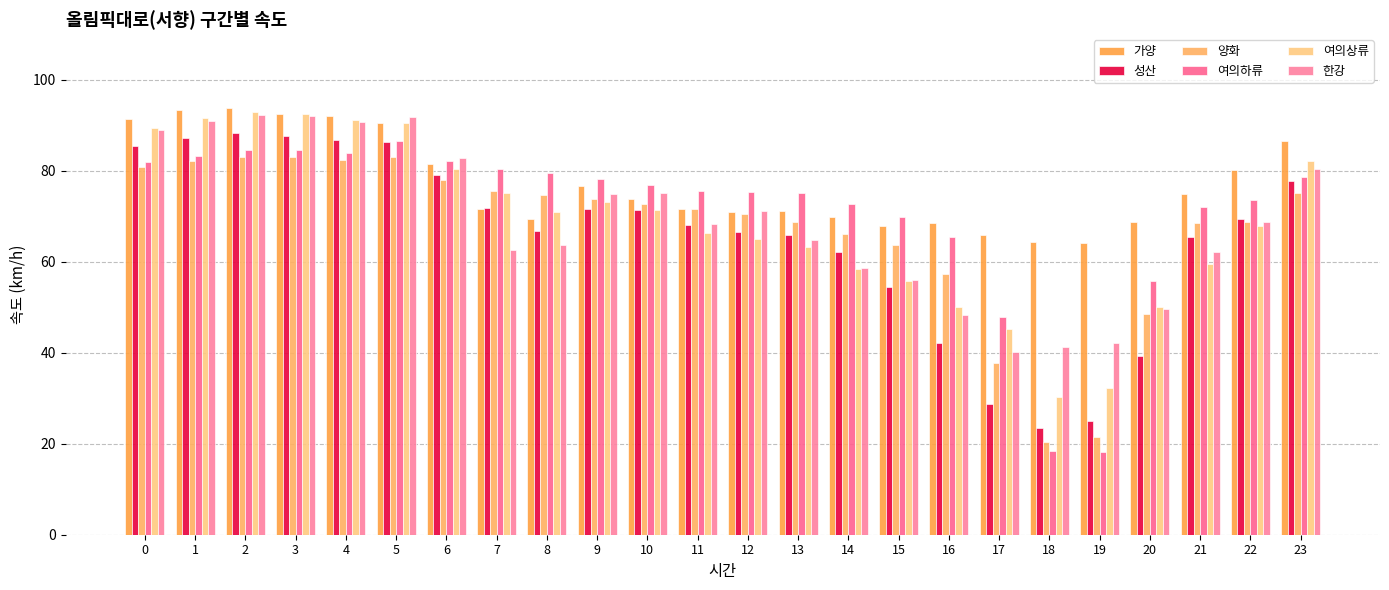

How many categories are shown in the chart?

24